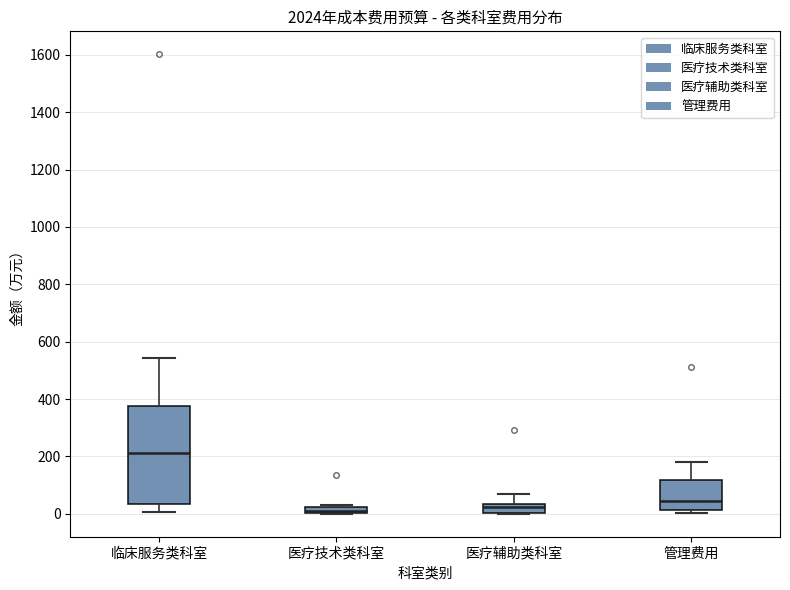

Comparing the boxes themselves (not the whiskers), which one is the tallest?

临床服务类科室